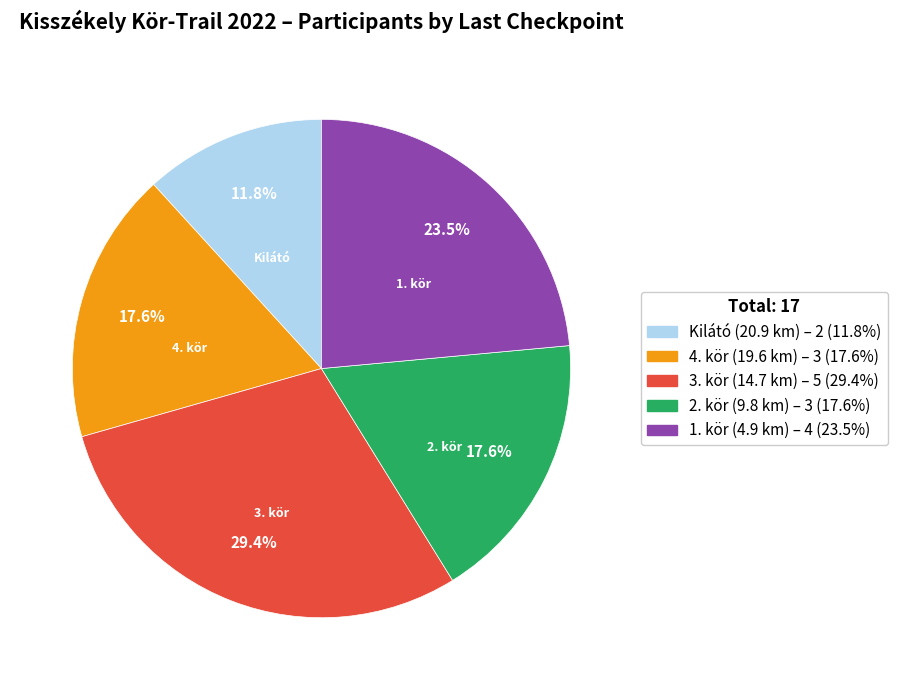

Is there a majority slice in this chart?

No